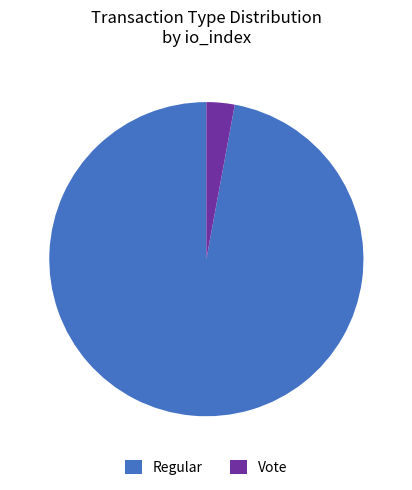

Does Regular account for over 50% of the chart?

Yes